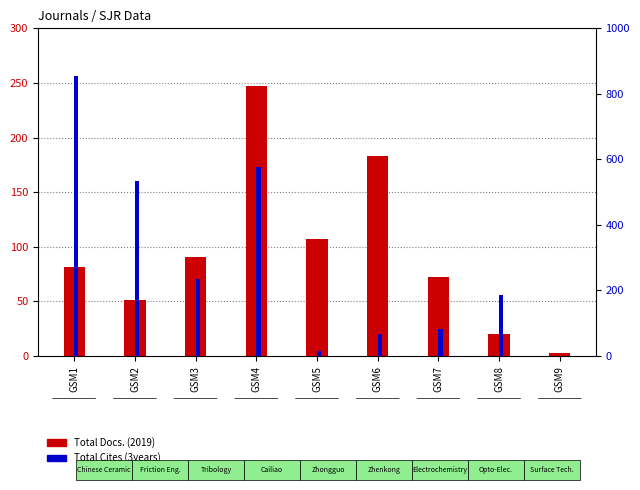

List the series in order of their overall mean, highest first.

Total Cites (3years), Total Docs. (2019)